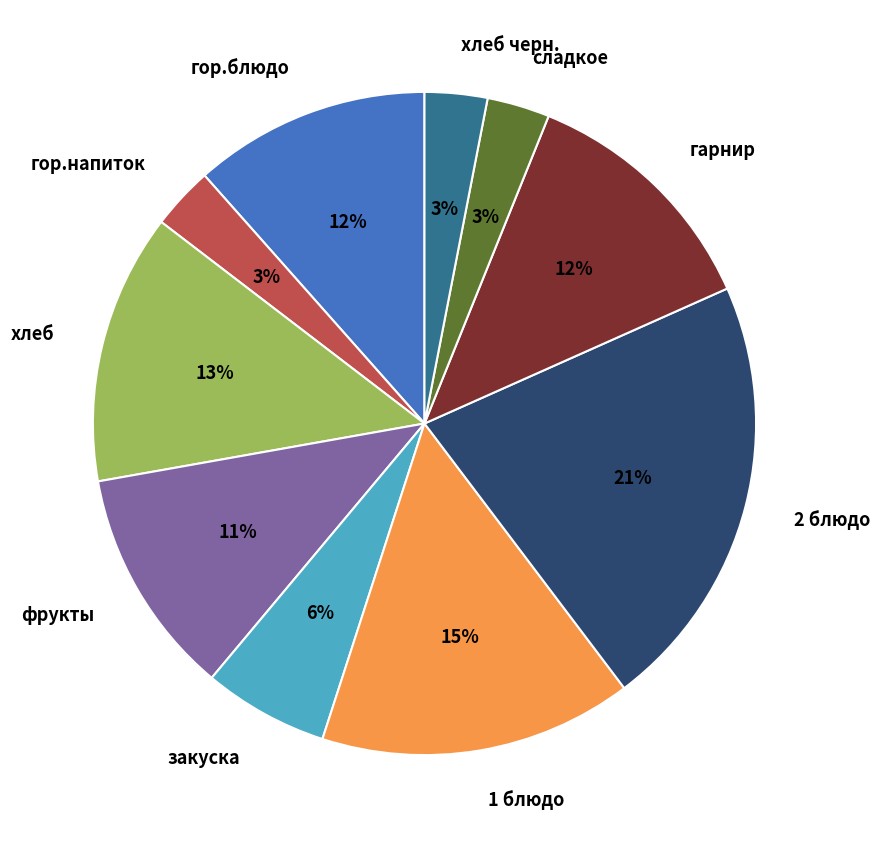

What percentage is the сладкое slice, to the nearest percent?

3%